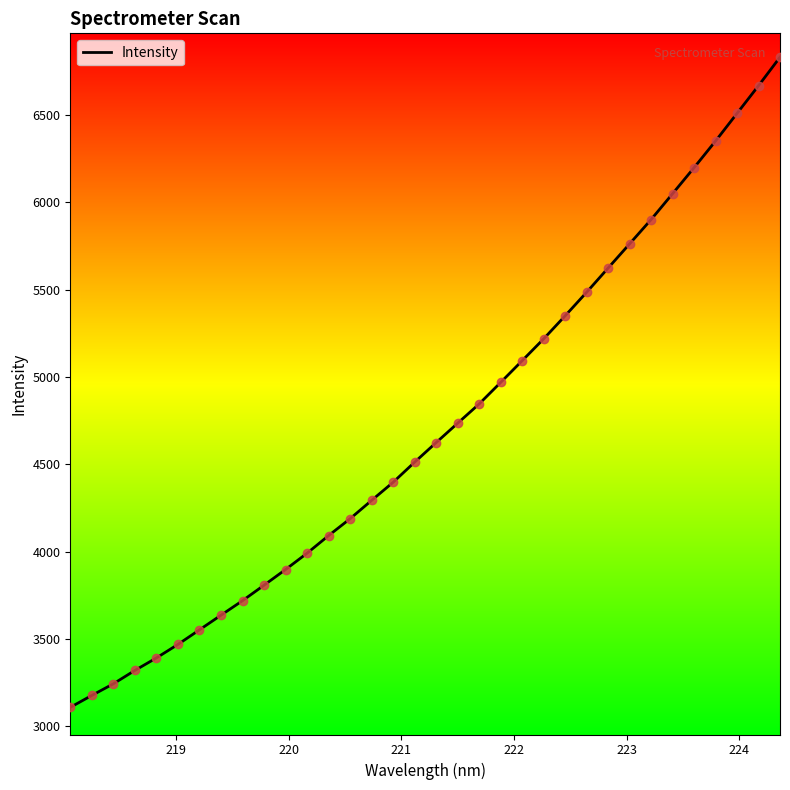

What is the difference between the maximum and minimum values?

3721.4